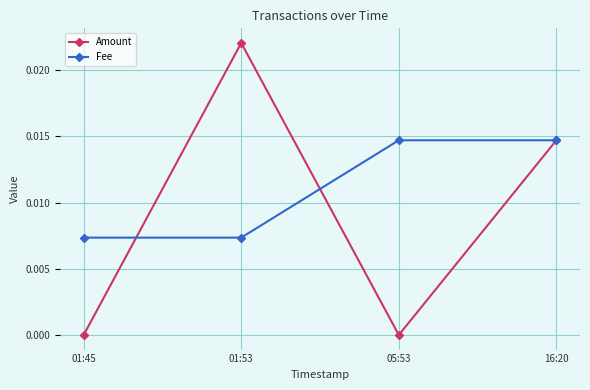

Is the value of Fee at 01:53 greater than the value of Amount at 01:45?

Yes